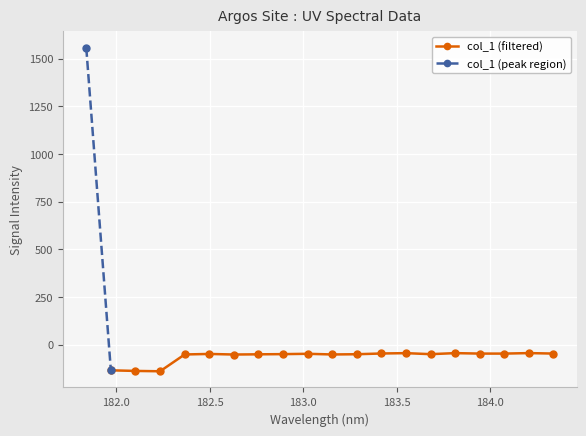

Which has a higher value, 183.9423730432 or 183.0238743082?

183.9423730432